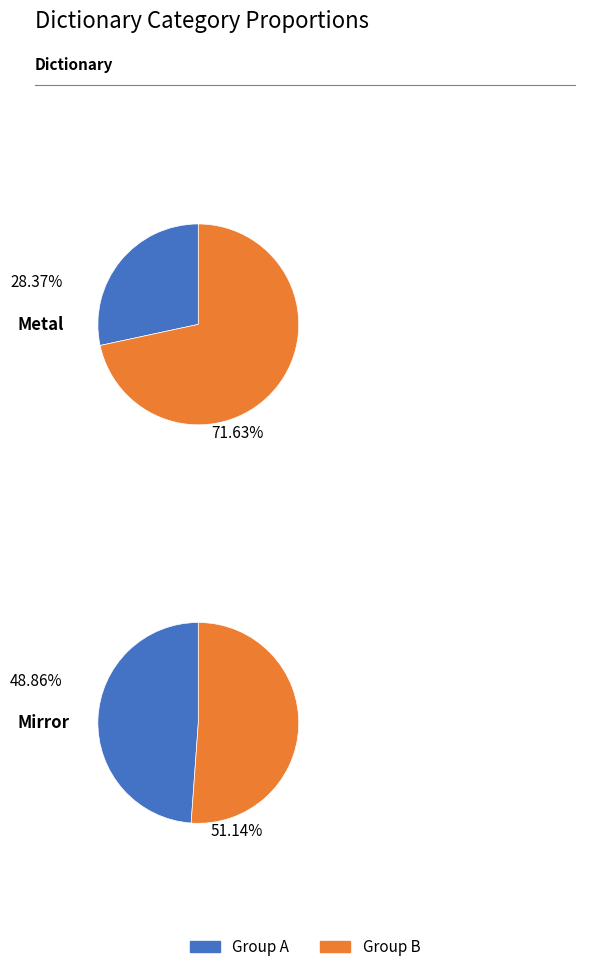

How many slices are in this pie chart?

4